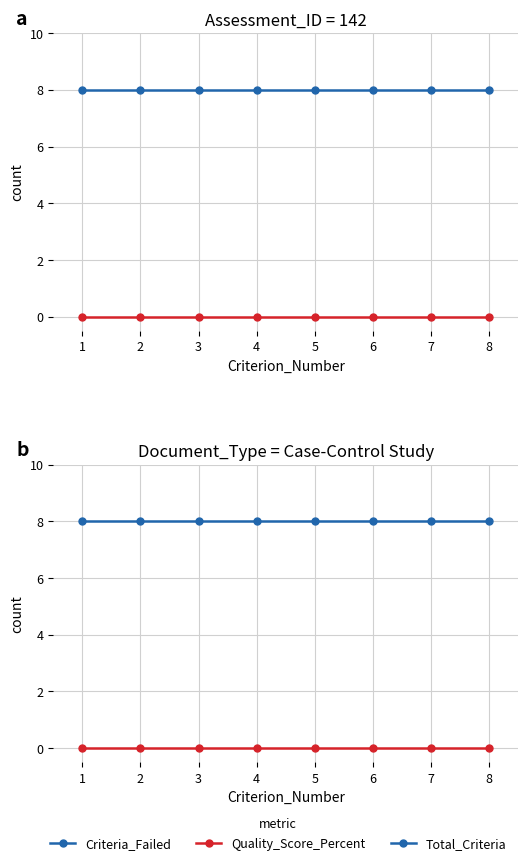

What is the sum of all Total_Criteria values?

64